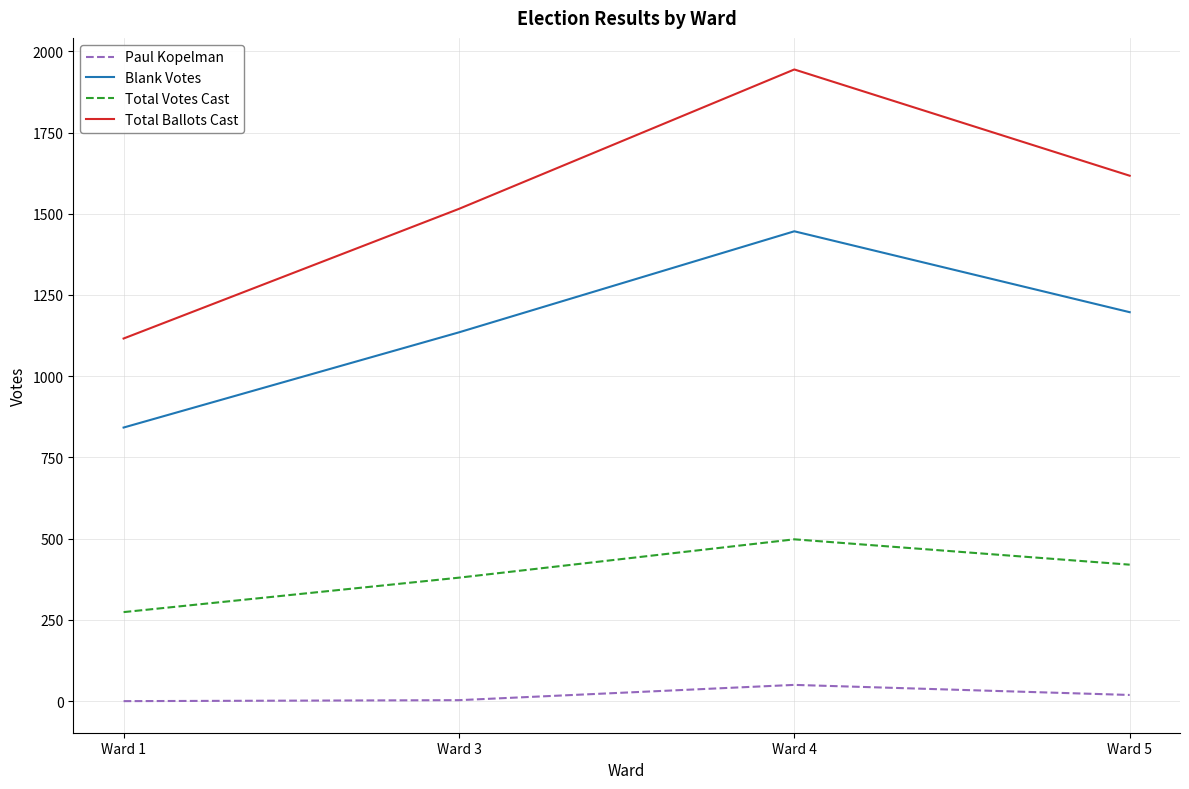

What is the total value across all series at Ward 4?

3938